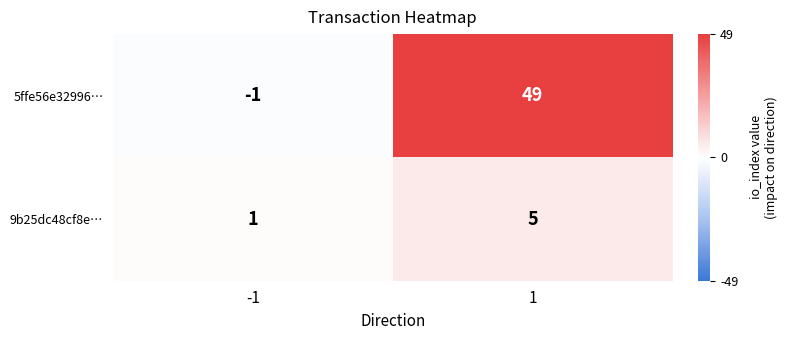

What is the minimum value shown in the chart?

-1